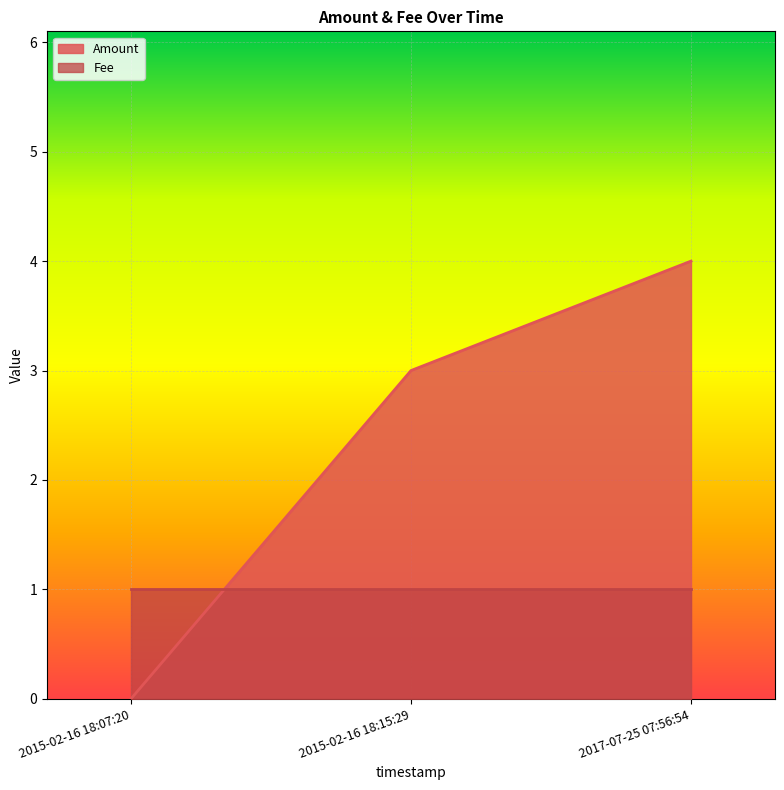

What position from the left is 2015-02-16 18:15:29?

2